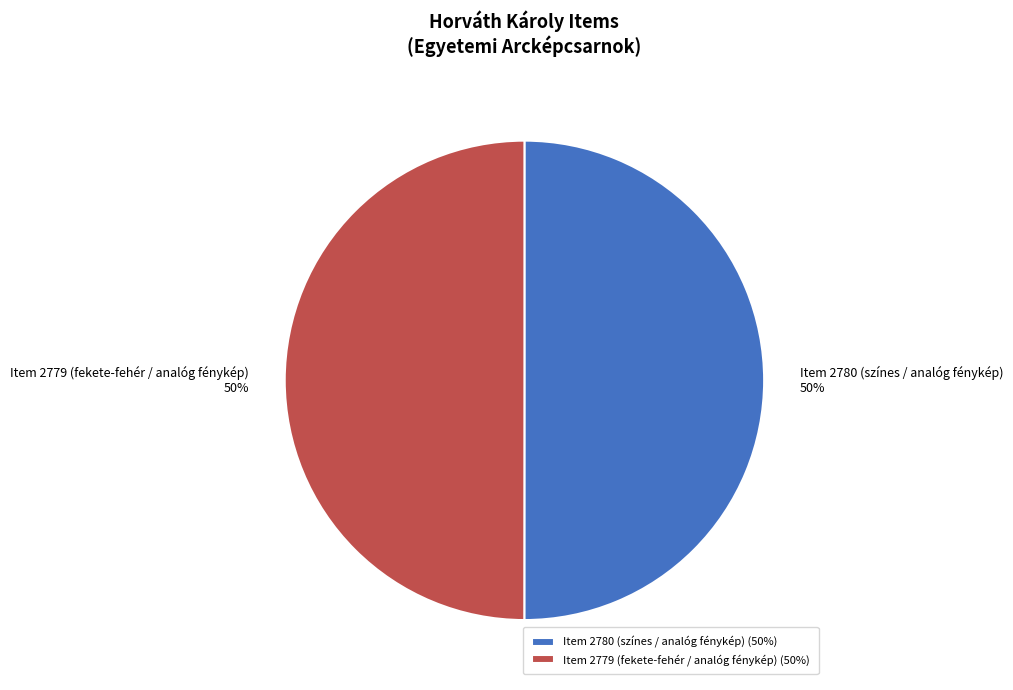

Approximately how many times larger is the value at Item 2779 (fekete-fehér / analóg fénykép) compared to Item 2780 (színes / analóg fénykép)?

1.0